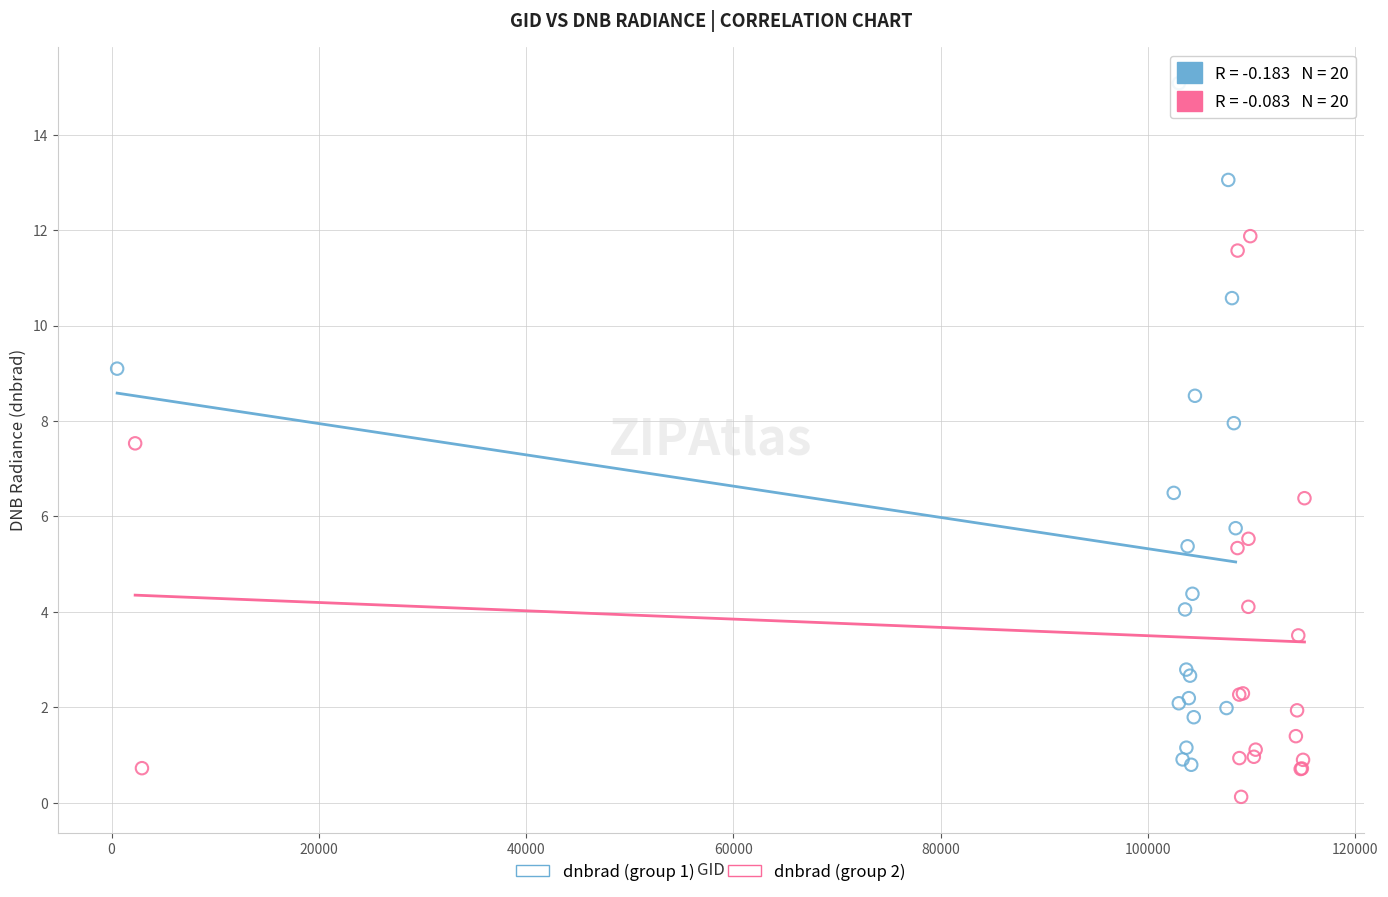

Which series reaches the maximum Y coordinate?

dnbrad (group 1)